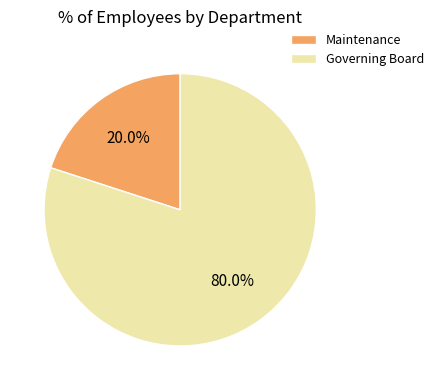

The Governing Board slice represents 70% of the pie. True or false?

False